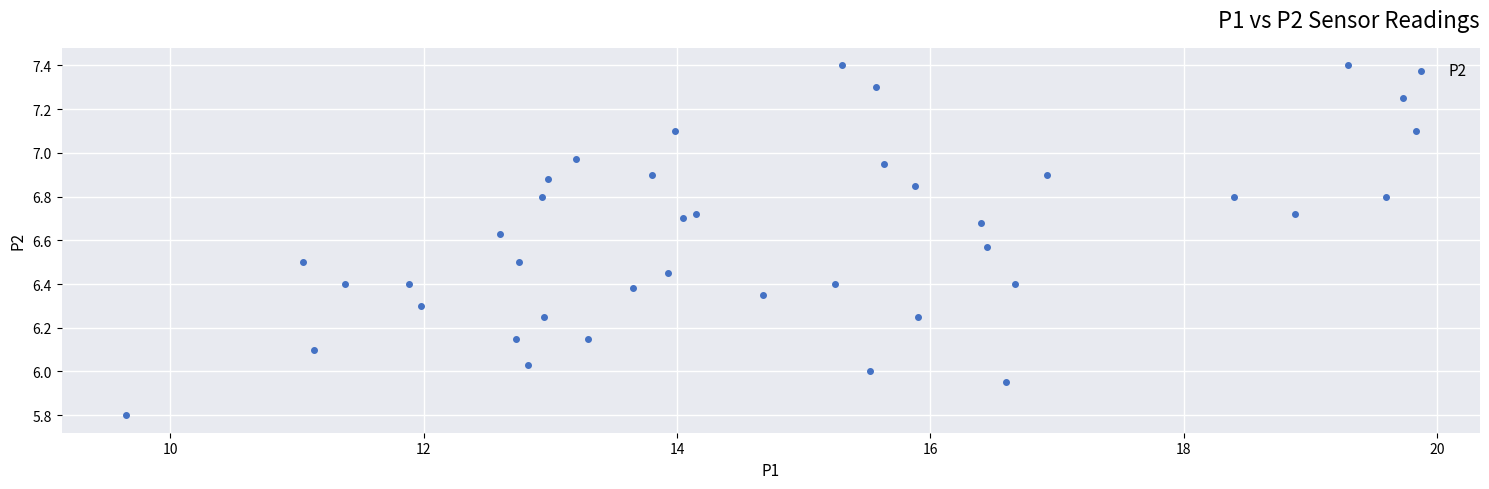

What is the range of Y values (max minus min)?

1.6